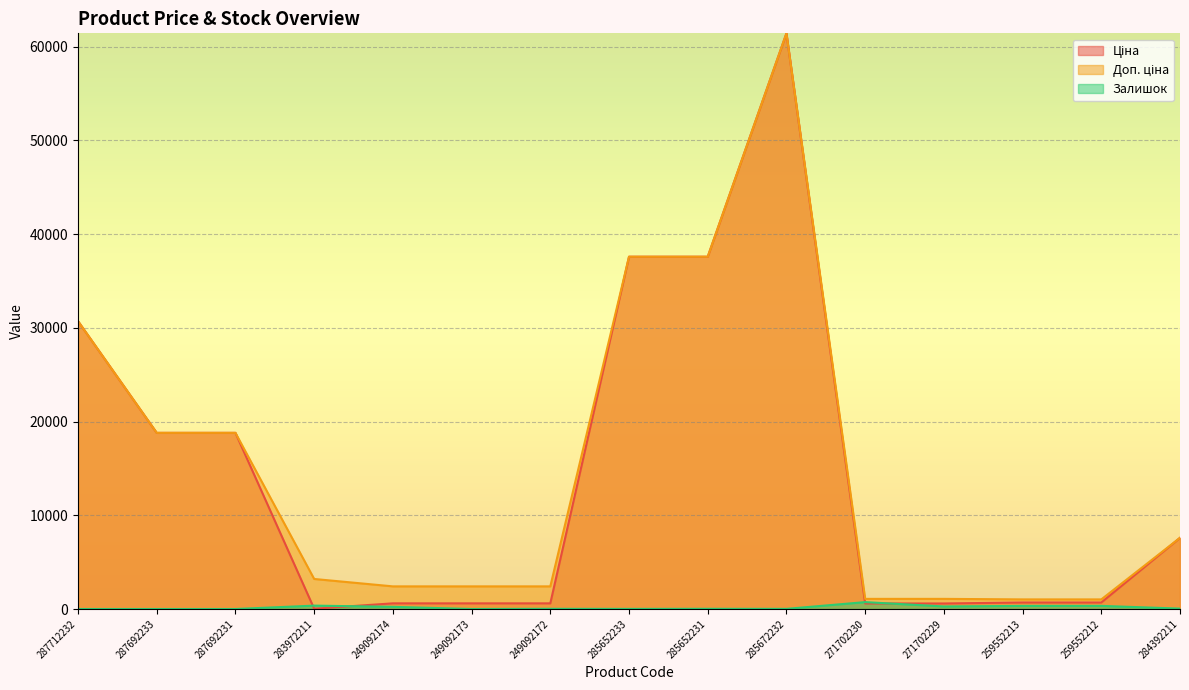

The value of Залишок at 287692231 is 0.0. True or false?

True